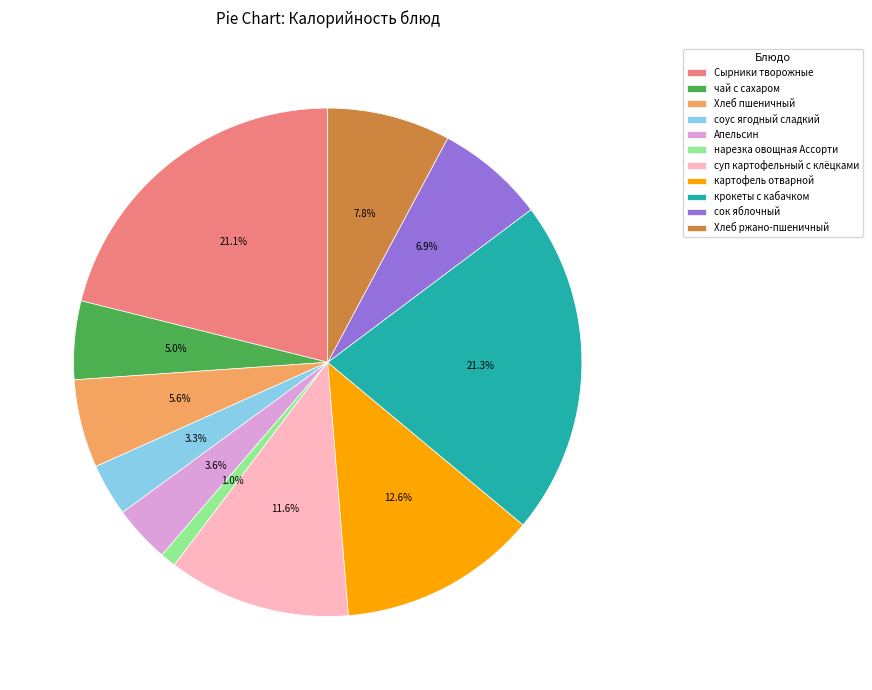

To the nearest percent, what percentage of the pie is Апельсин?

4%